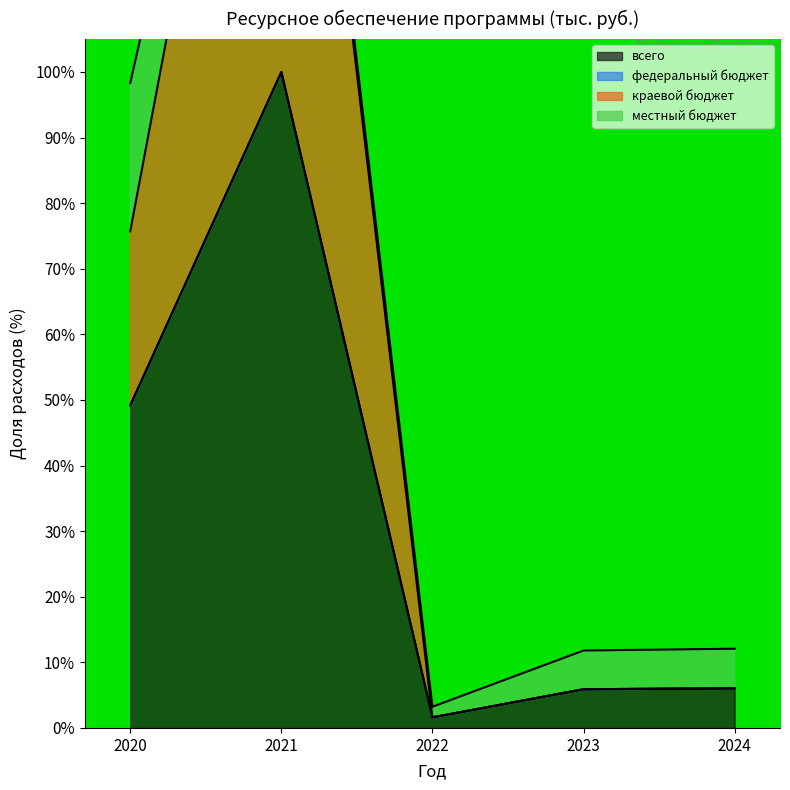

Is it true that всего equals 49.2 at 2020?

True